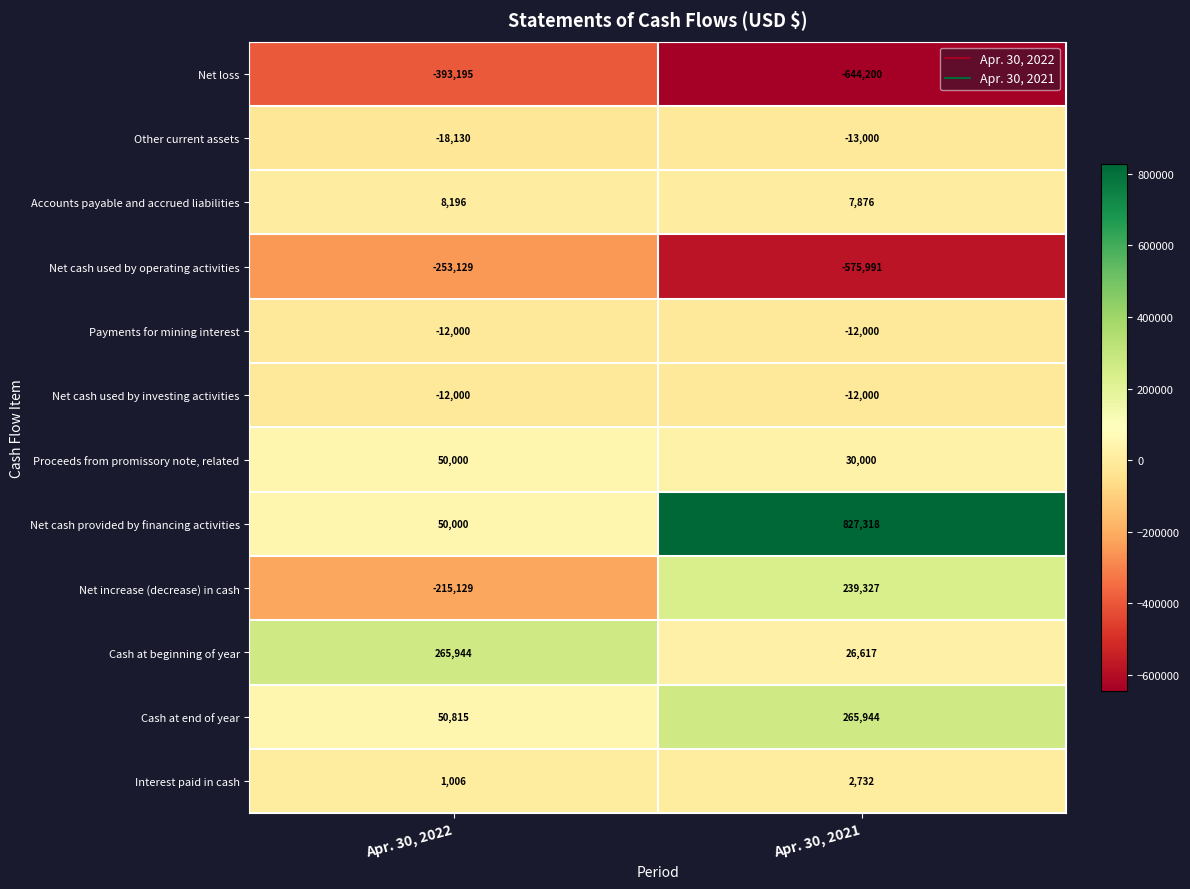

At which label is Net increase (decrease) in cash closest to 12099?

Apr. 30, 2022